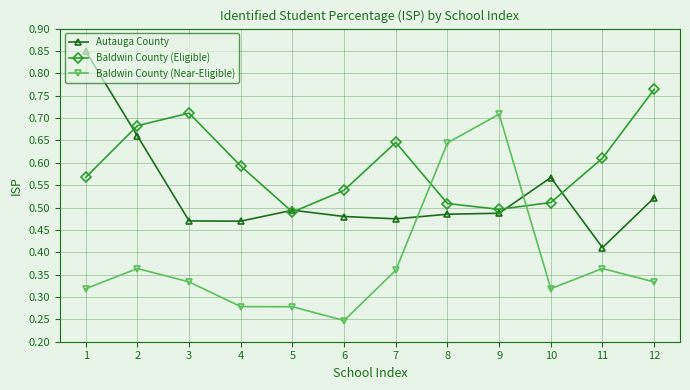

Which category has the lowest value in the Autauga County series?

11